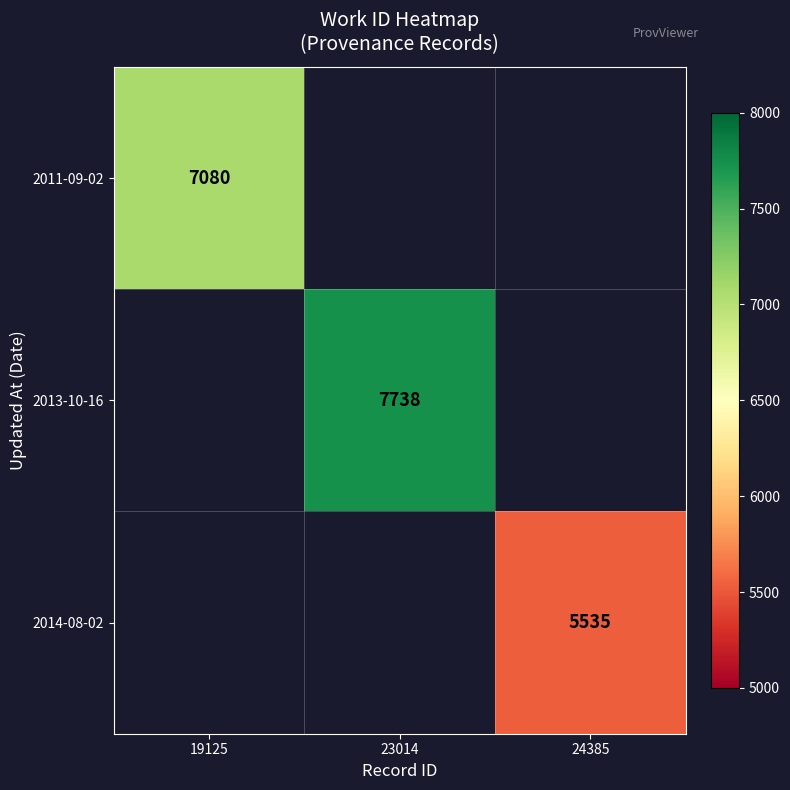

The value of 2011-09-02 at 19125 is 7080. True or false?

True